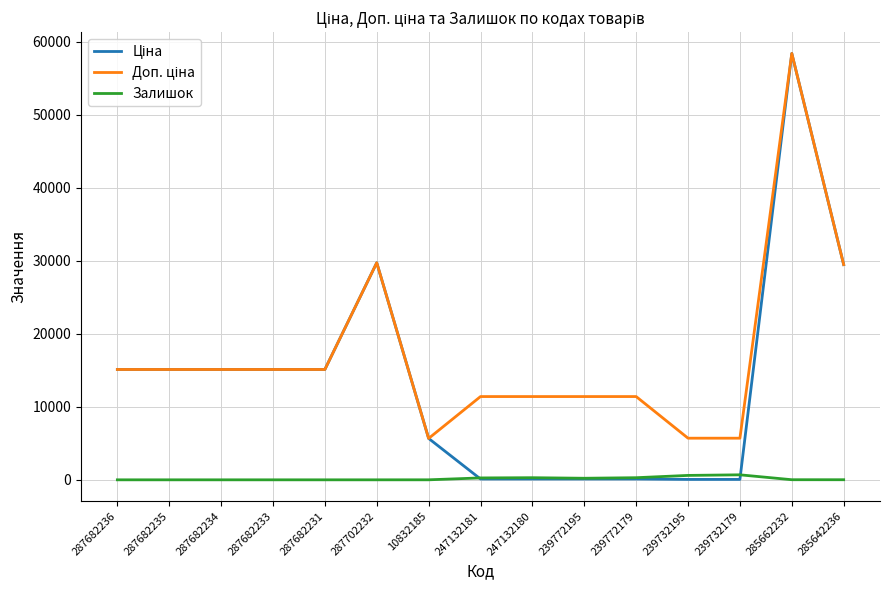

At which category is the sum across all series the highest?

285662232